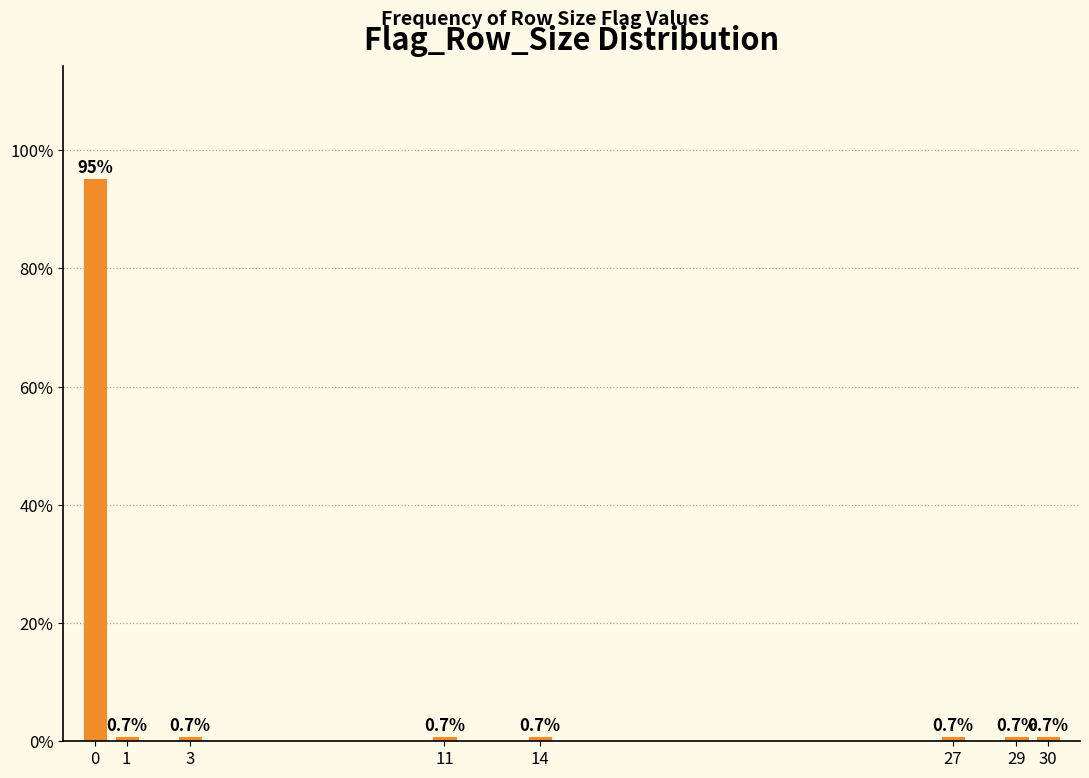

Reading left to right, transcribe all the data shown in this chart.

95.2	0.7	0.7	0.7	0.7	0.7	0.7	0.7